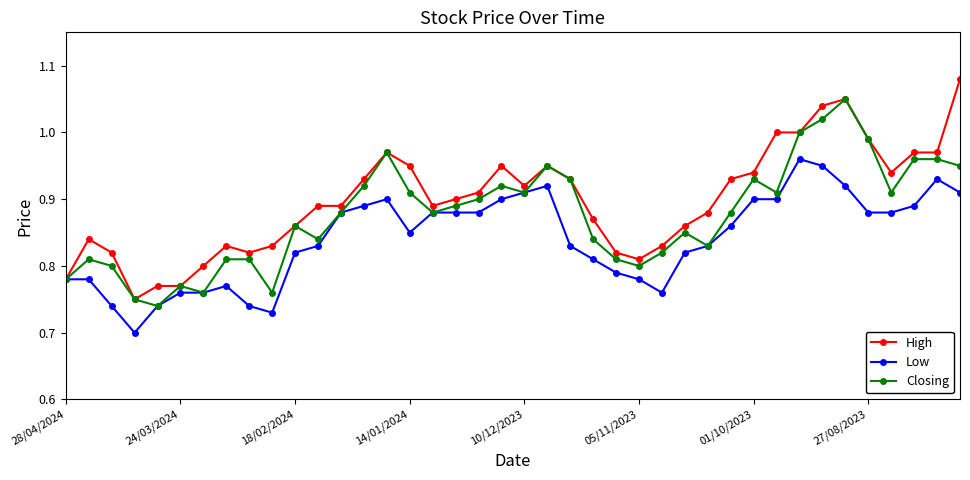

At how many categories does at least one series exceed 0?

40